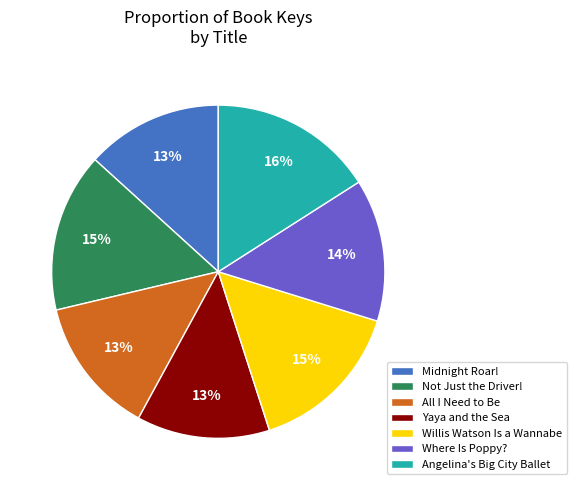

Does Midnight Roar! represent more than half of the total?

No